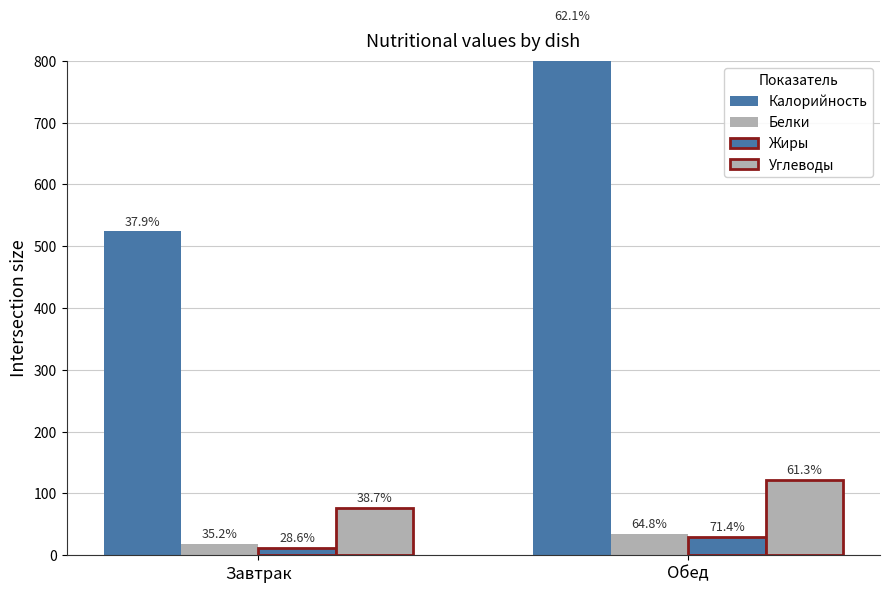

What is the label of the 1st bar from the left?

Завтрак